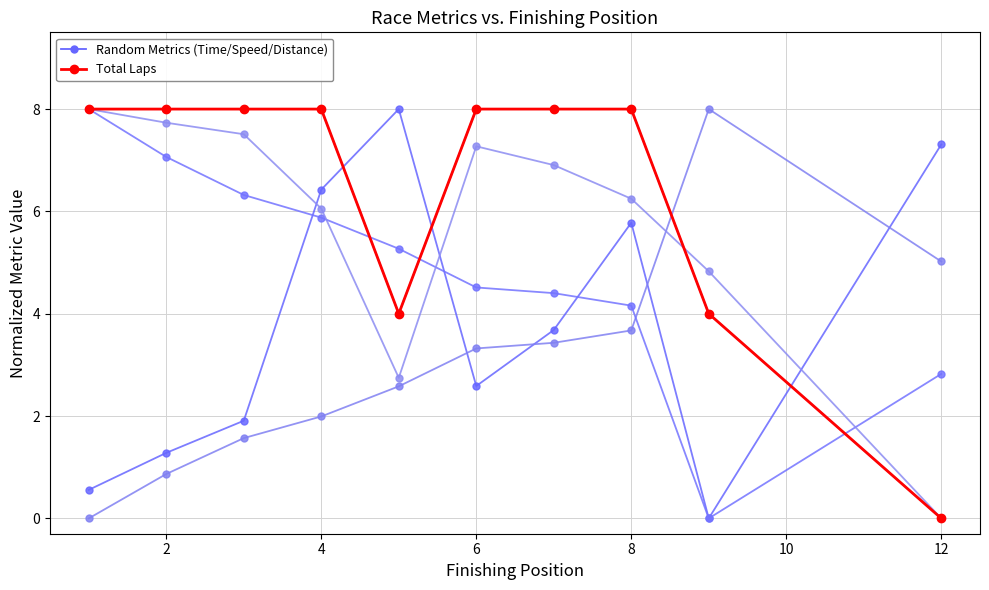

True or false: Total Time has a value of 5.4 at 12.

False